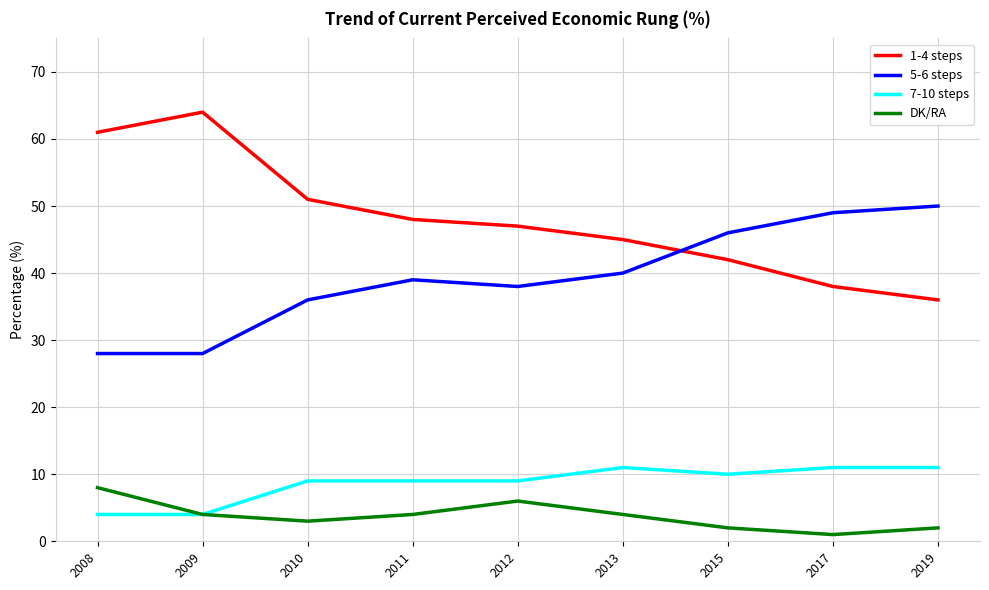

True or false: 5-6 steps has more than 1 points higher than both neighbors.

False